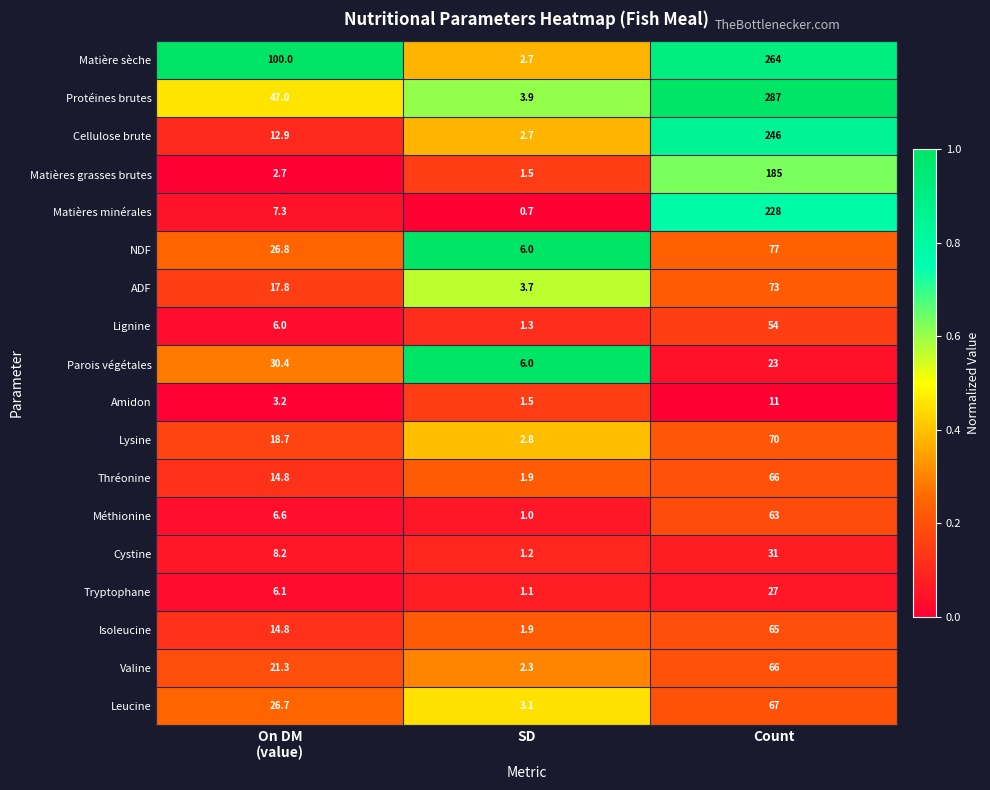

At which category is the sum across all series the highest?

Count